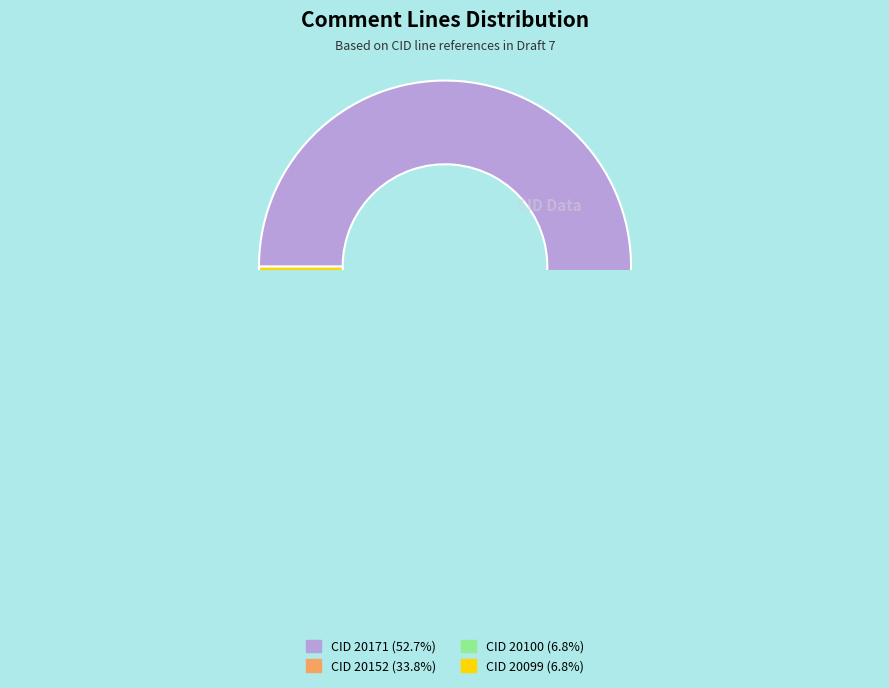

Which has a higher value, 20171 or 20100?

20171